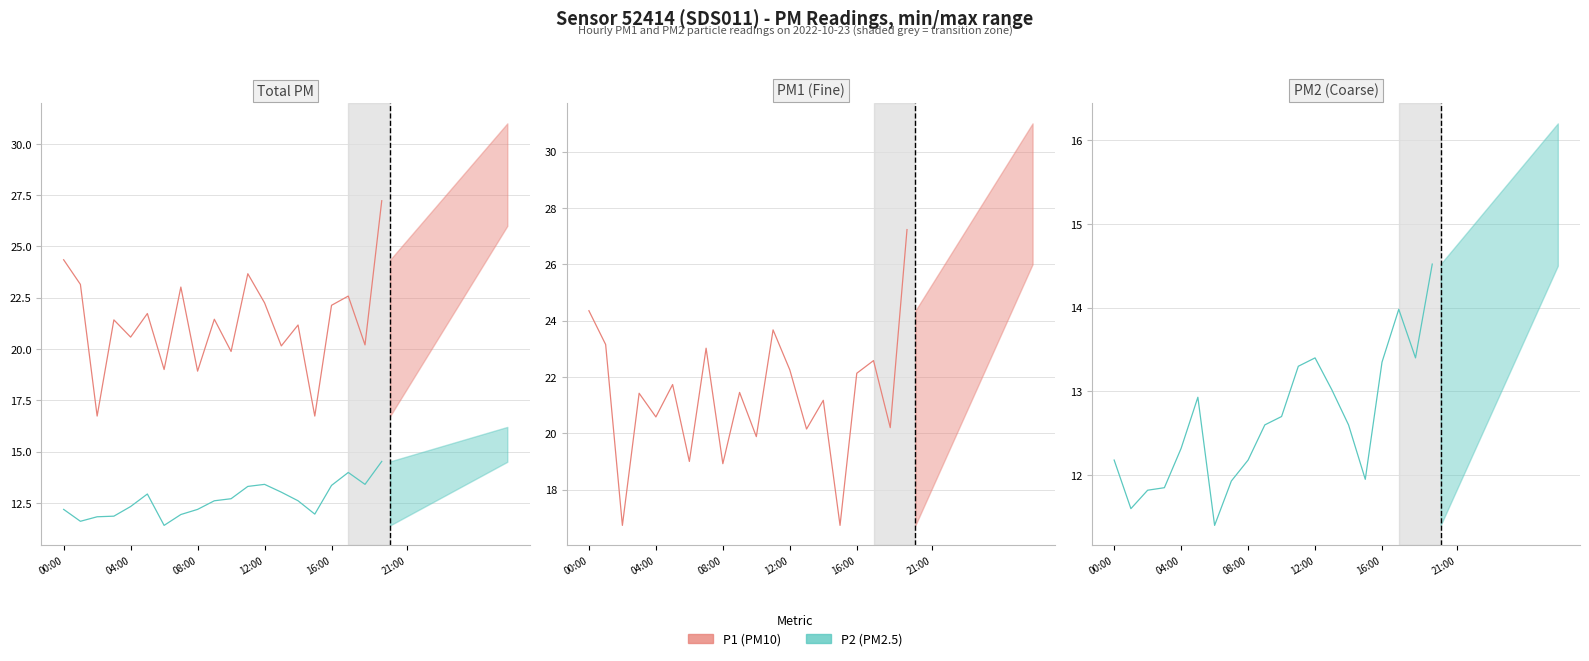

Reading left to right, transcribe all the data shown in this chart.

P1 (PM10): 24.4	23.1	16.7	21.4	20.6	21.7	19.0	23.0	18.9	21.4	19.9	23.7	22.2	20.1	21.2	16.7	22.1	22.6	20.2	27.2
P2 (PM2.5): 12.2	11.6	11.8	11.8	12.3	12.9	11.4	11.9	12.2	12.6	12.7	13.3	13.4	13.0	12.6	11.9	13.3	14.0	13.4	14.5